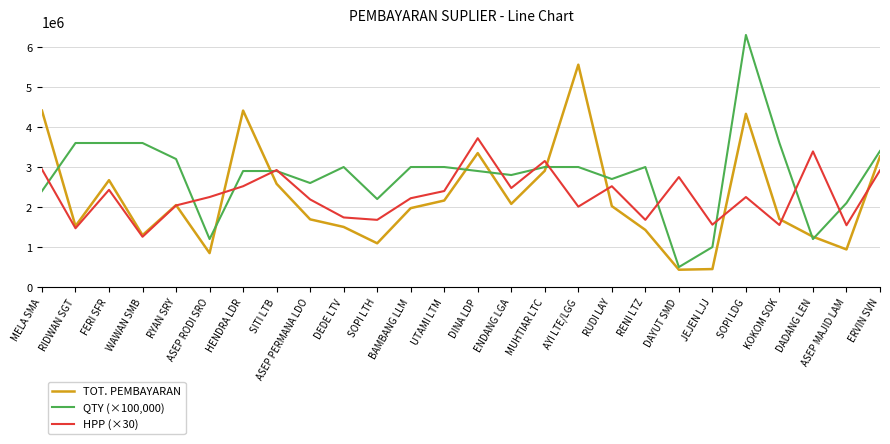

List the series in order of their peak value, highest first.

QTY (×100,000), TOT. PEMBAYARAN, HPP (×30)